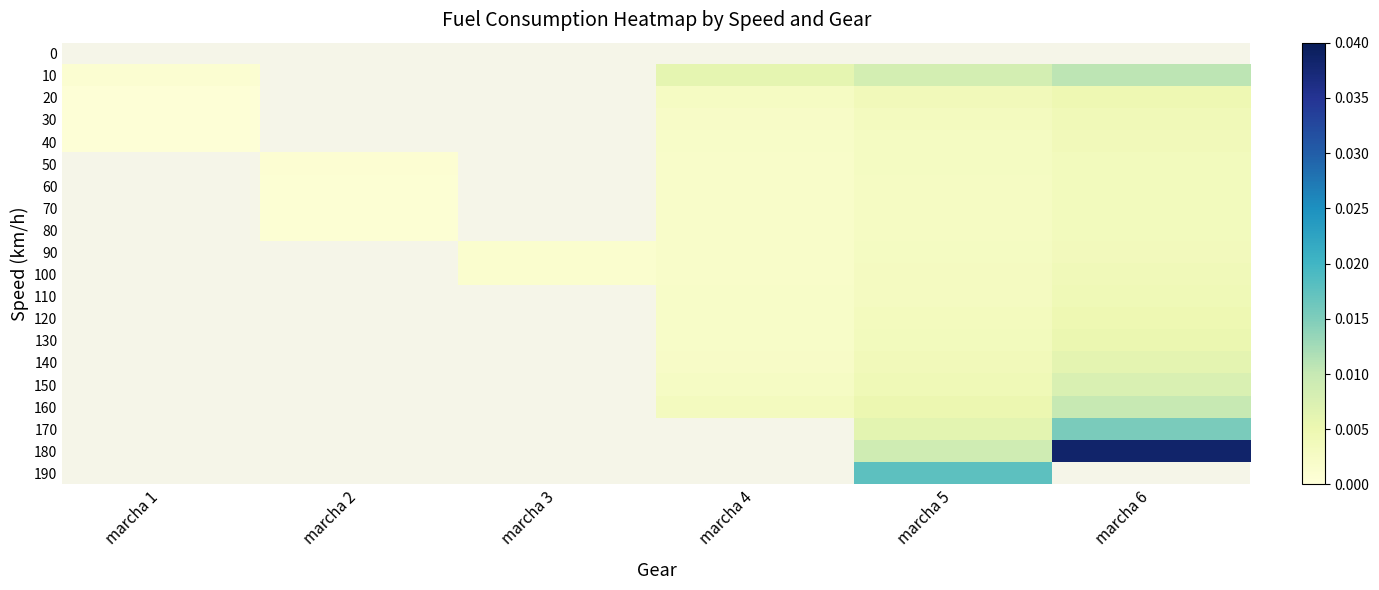

At which category does the chart reach its peak across all series?

marcha 6